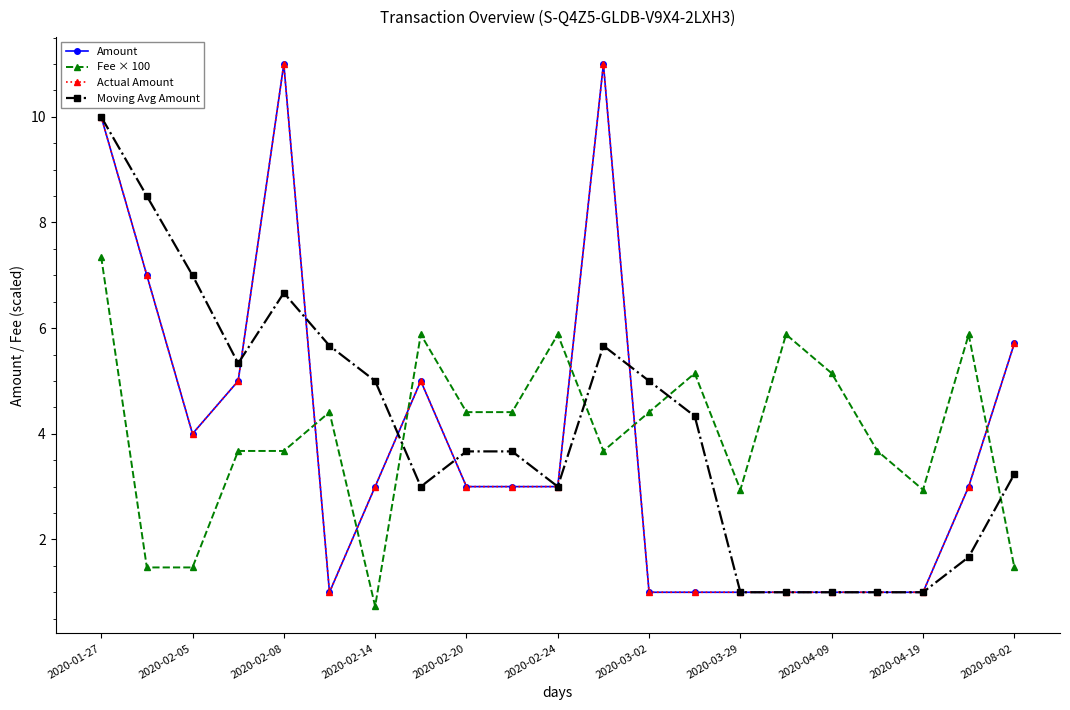

True or false: Moving Avg Amount has more than 1 points higher than both neighbors.

True